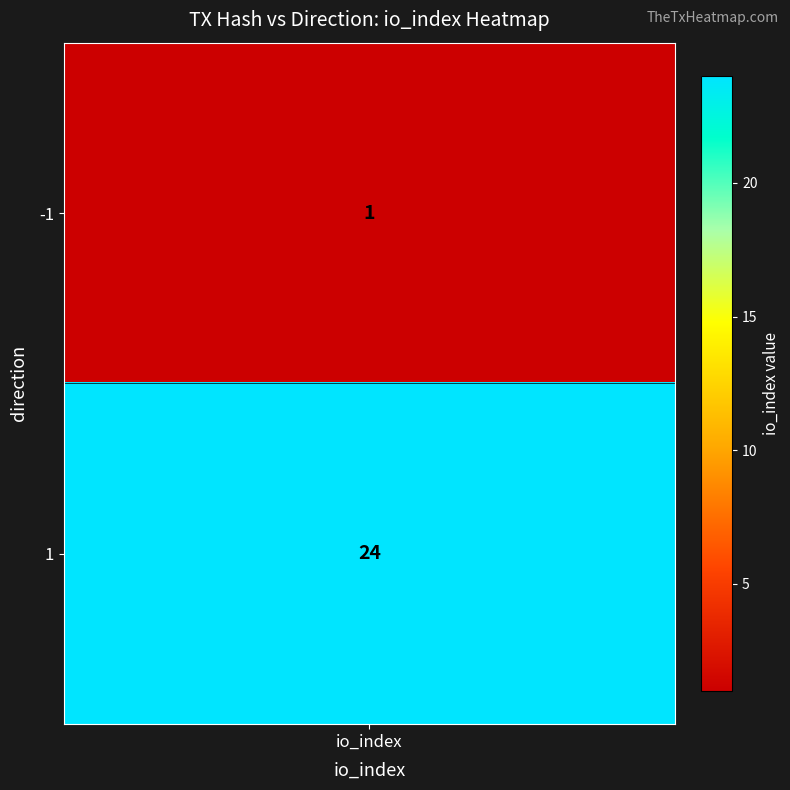

Read the value at 1, to the nearest 5.

25